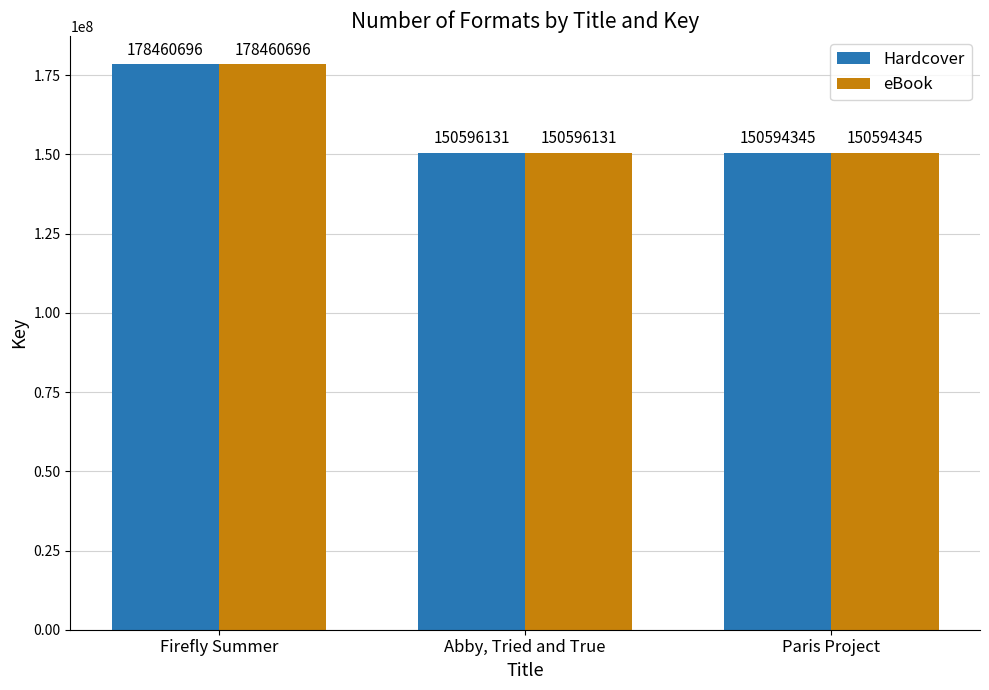

Is the value of eBook at Paris Project greater than the value of Hardcover at Abby, Tried and True?

No